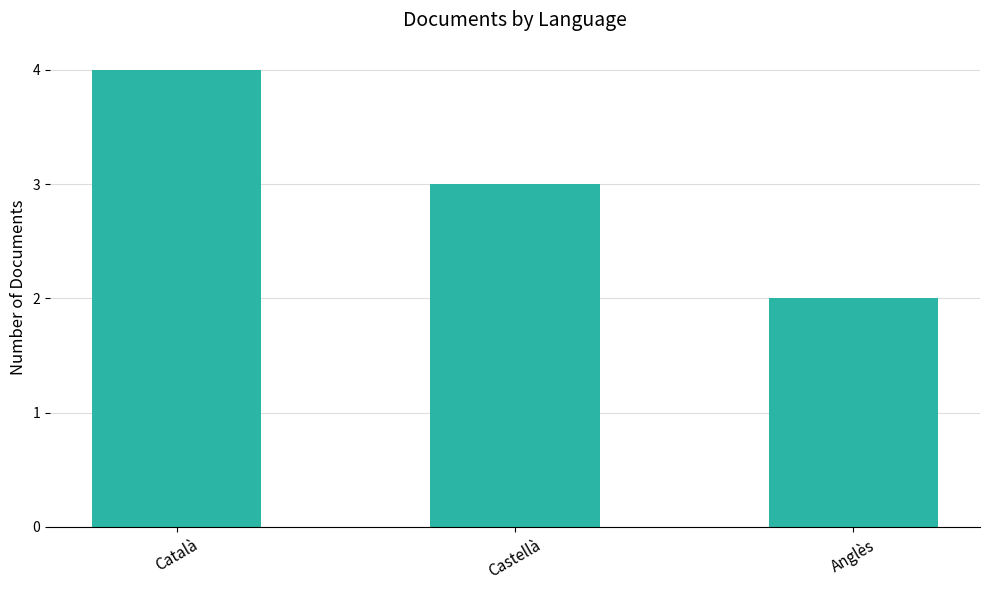

How many data points does each series have?

3